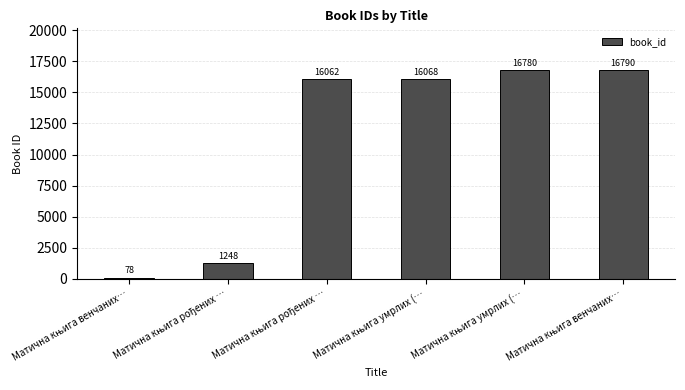

List the labels in order of value, smallest first.

Матична књига венчаних…, Матична књига рођених …, Матична књига рођених …, Матична књига умрлих (…, Матична књига умрлих (…, Матична књига венчаних…